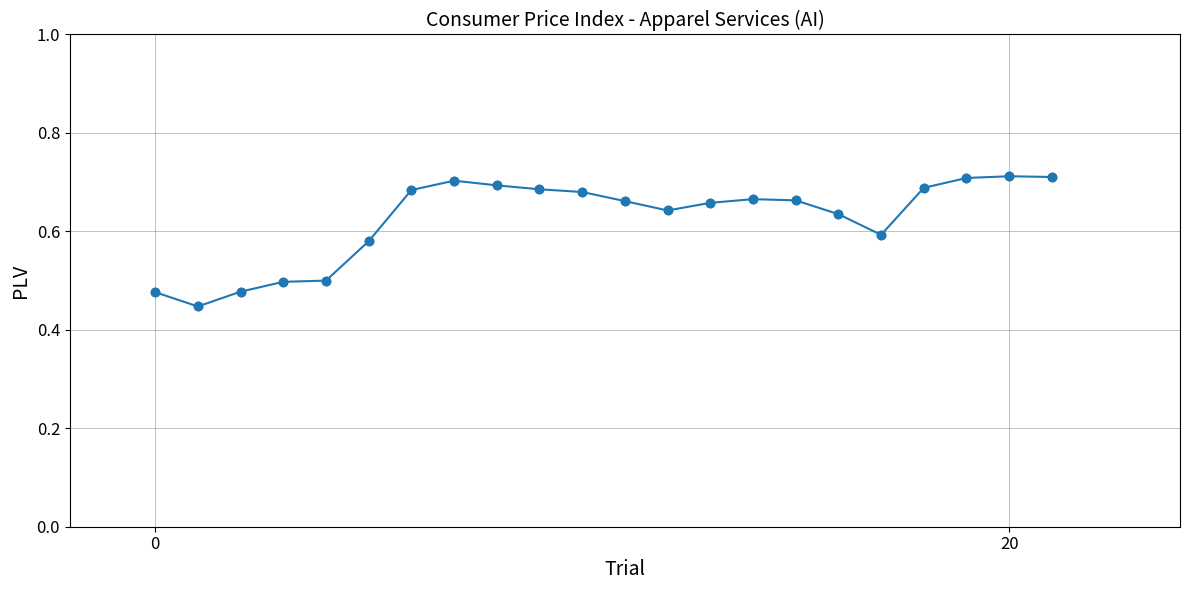

True or false: there are more than 1 points higher than both neighbors.

True